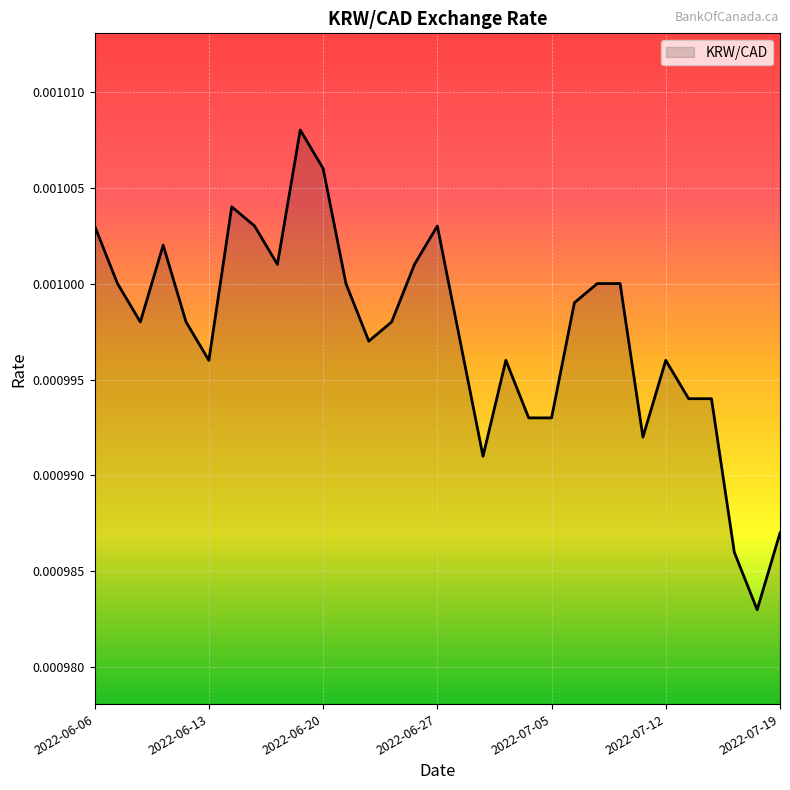

Is this an area chart (filled region under the line)?

Yes